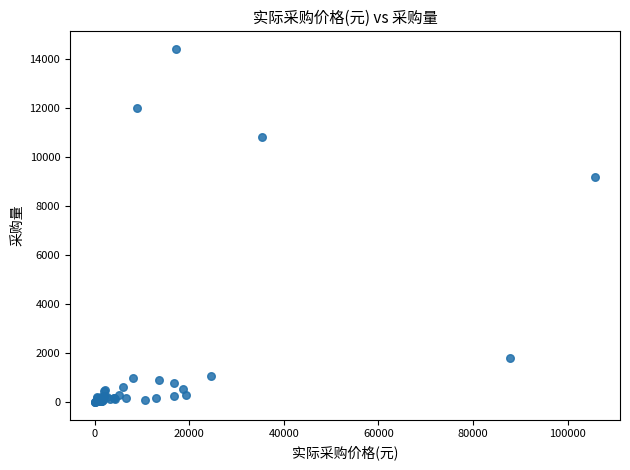

What Y value in the scatter plot is closest to 7201?

9200